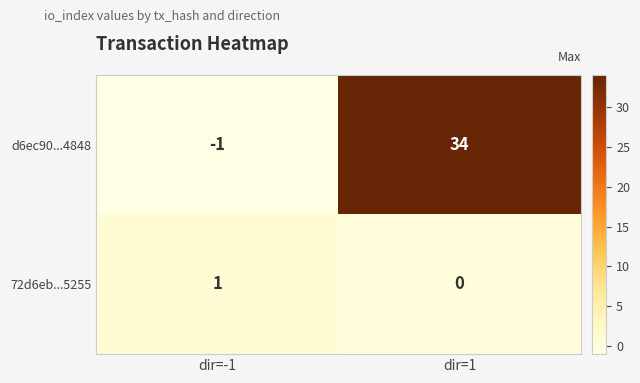

Reading left to right, what are all the values shown in this chart?

d6ec90...4848: -1	34
72d6eb...5255: 1	0